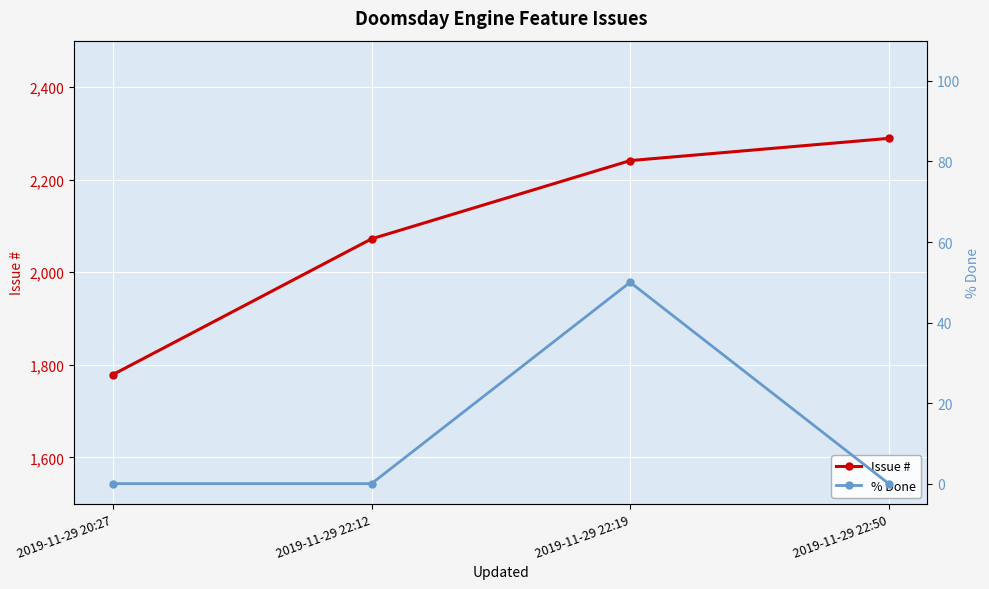

In % Done, how many points are higher than both neighbors (excluding endpoints)?

1